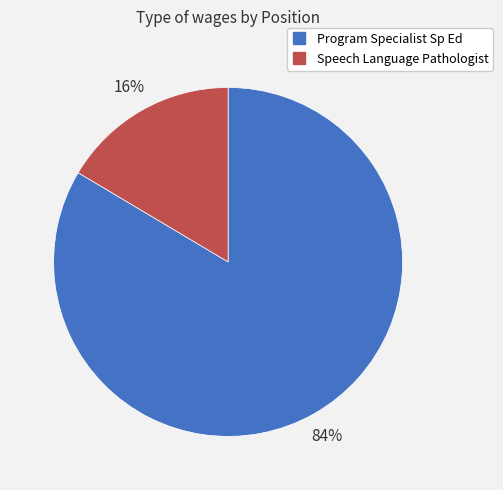

Count the number of slices in the pie.

2